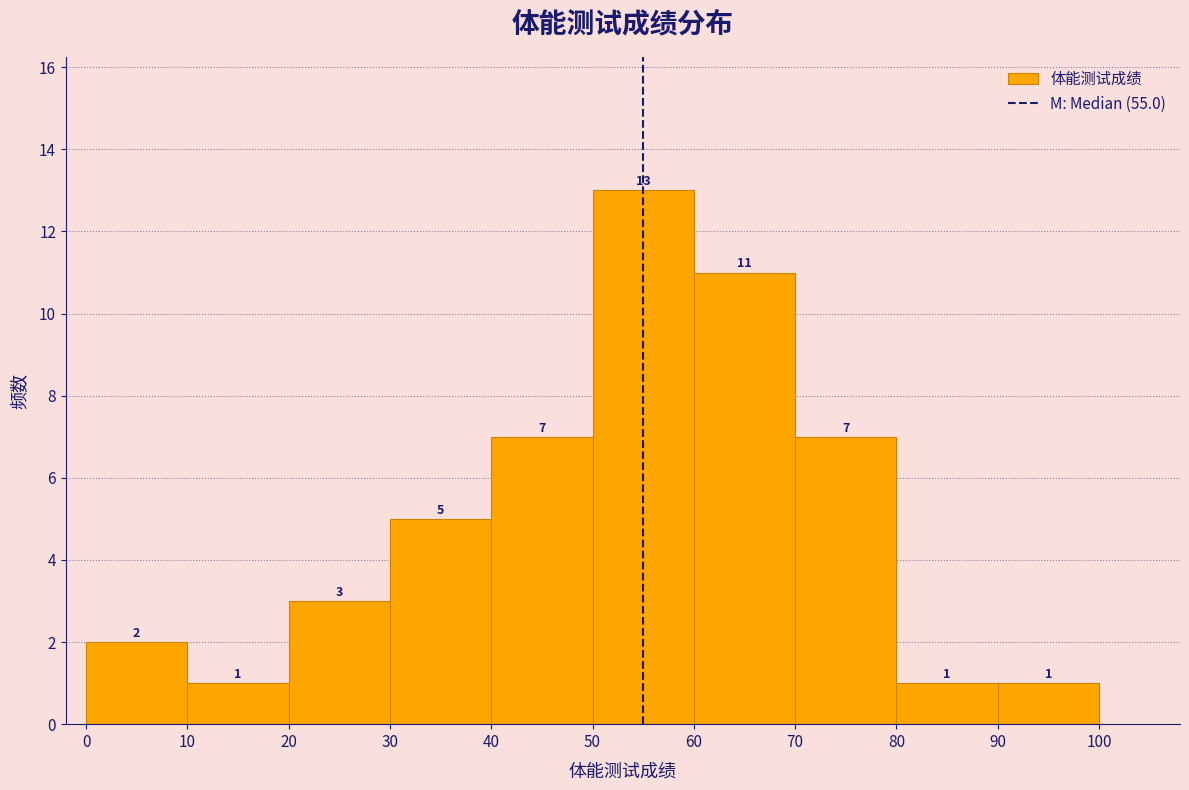

How tall is the bar that spans 30 to 40 on the x-axis?

5